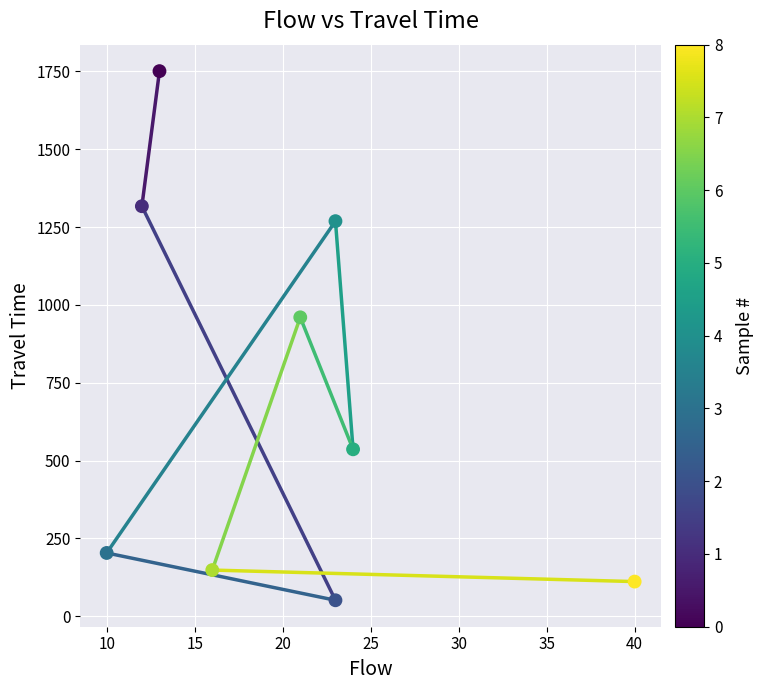

What Y value in the scatter plot is closest to 901?

960